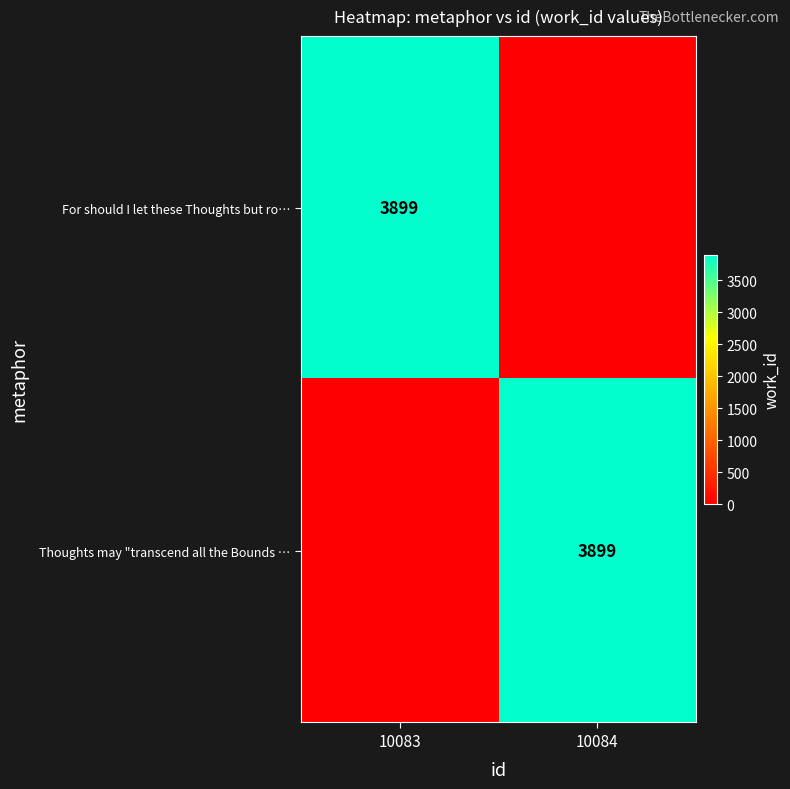

Is it true that Thoughts may "transcend all the Bounds … equals 2541 at 10084?

False